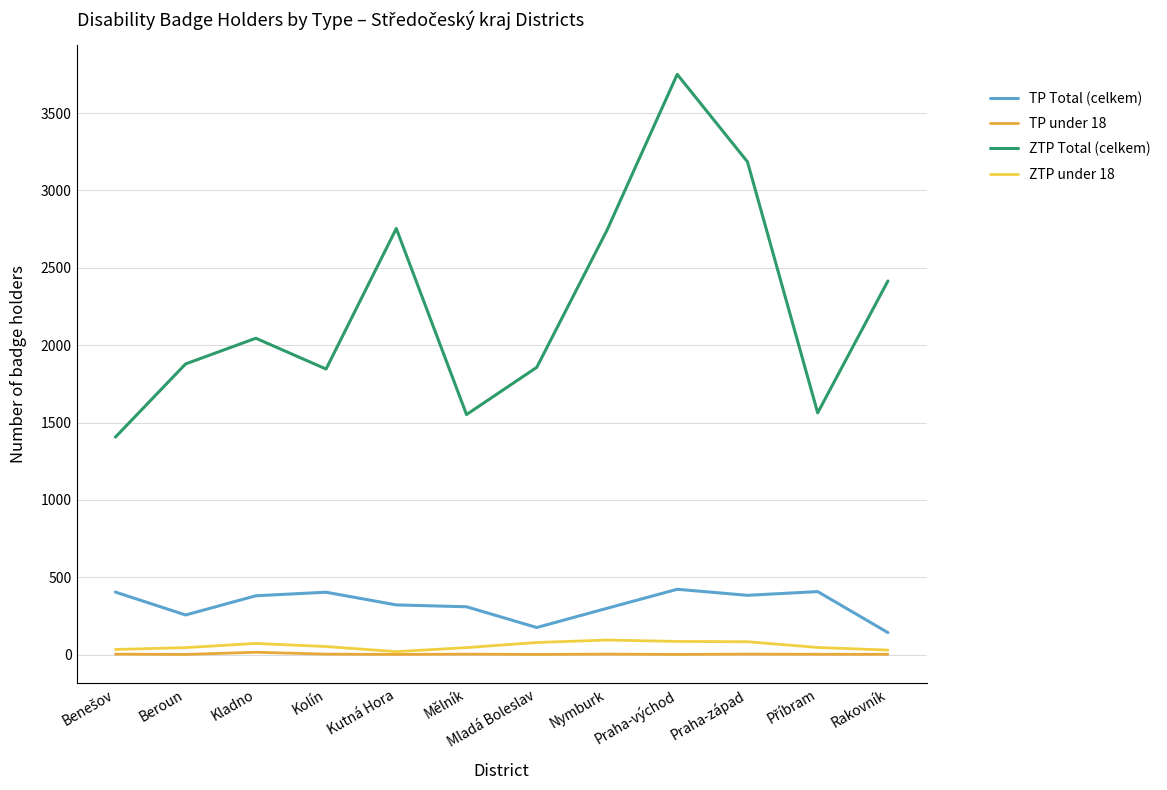

What is the sum of all TP Total (celkem) values?

3913